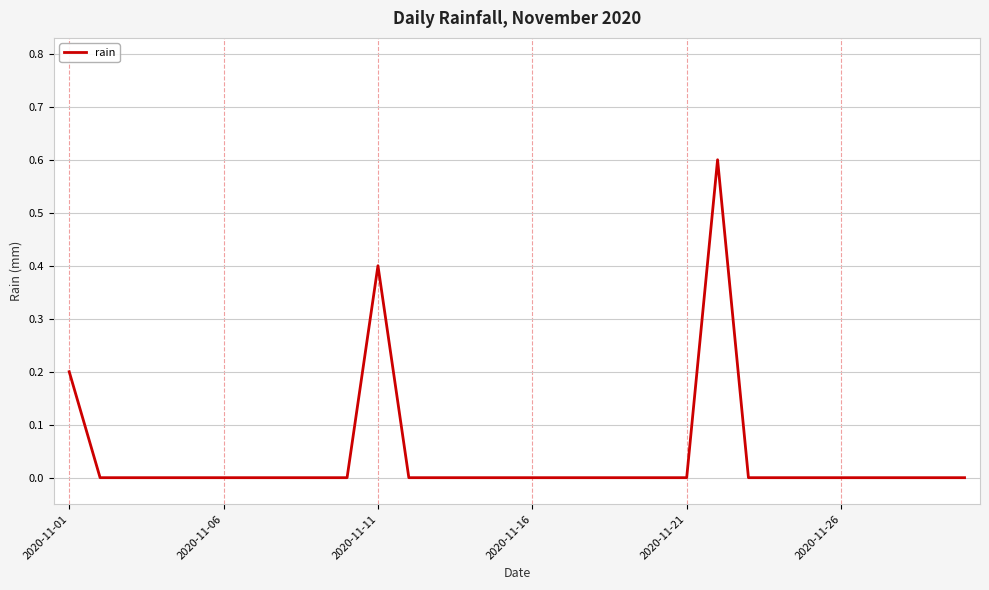

What is the greatest value displayed?

0.6